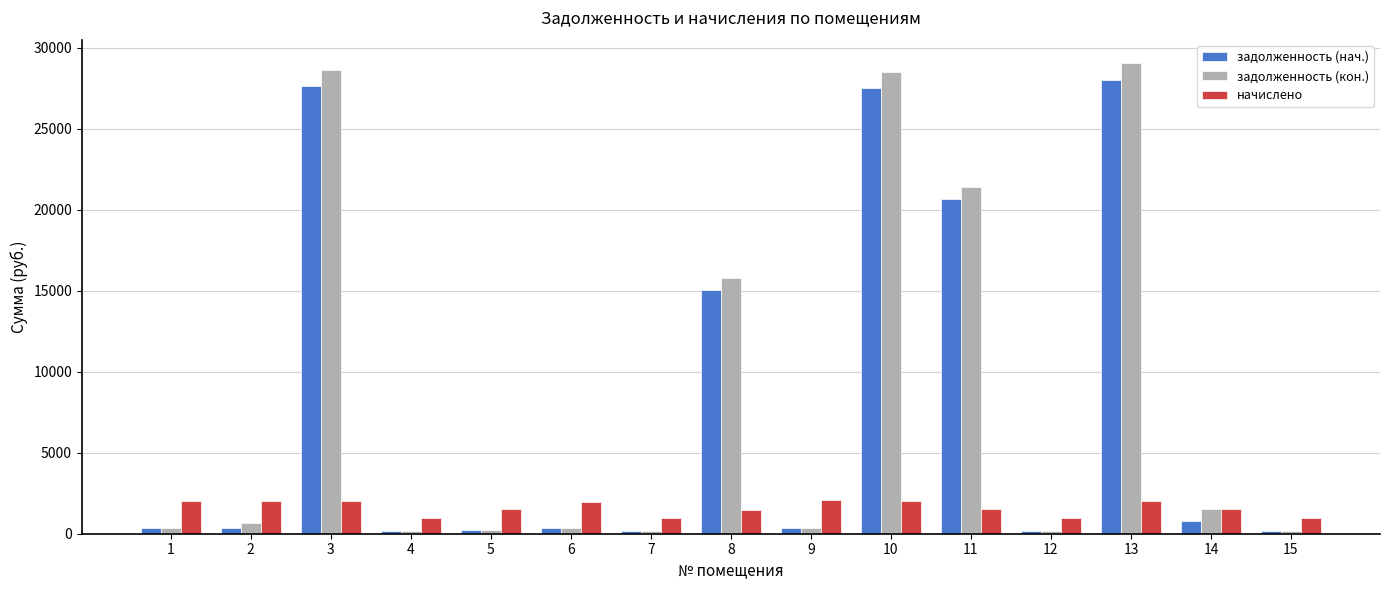

Is it true that задолженность (кон.) equals 341.9 at 9?

True